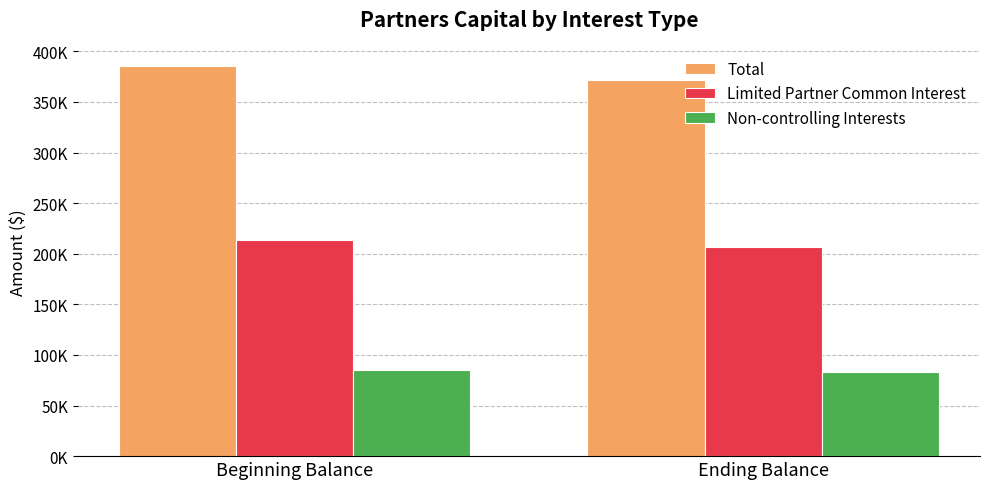

What position from the right is Ending Balance?

1